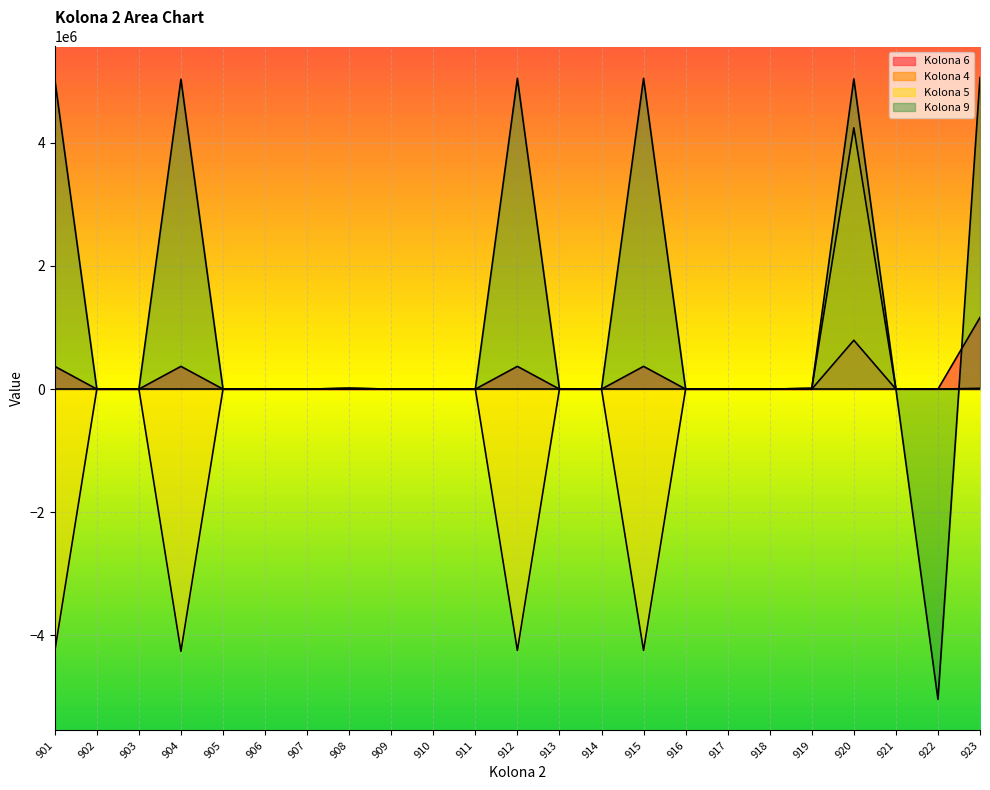

Which series has the widest spread of values?

Kolona 9